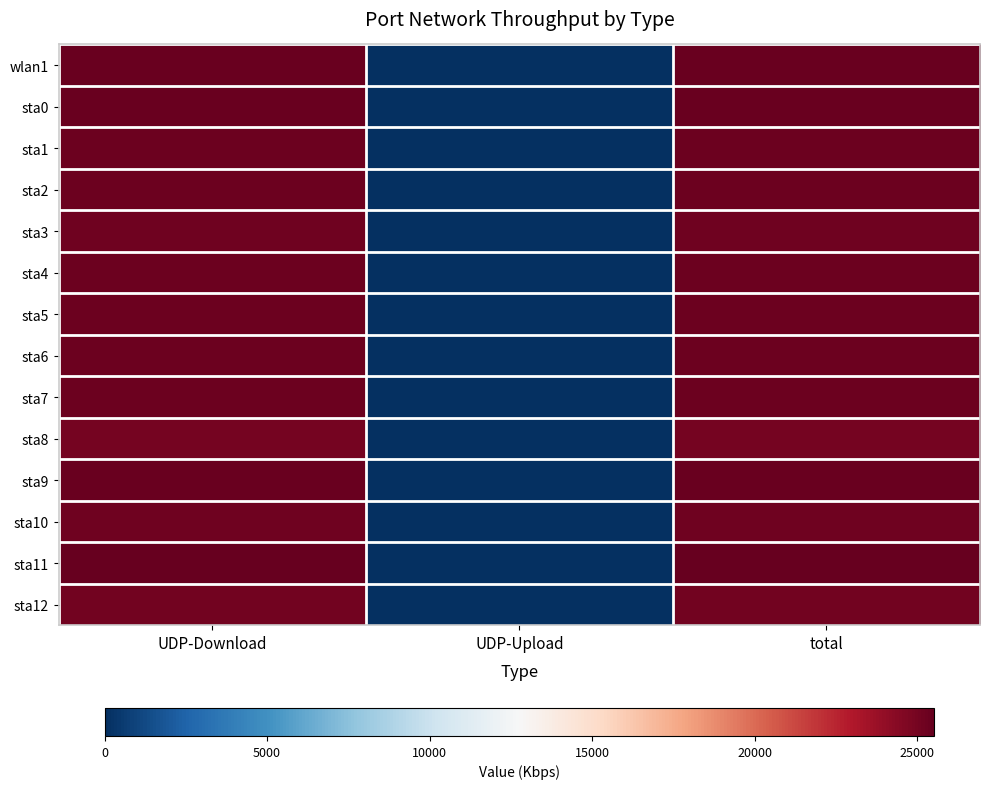

Which category has the highest value across all series?

UDP-Download